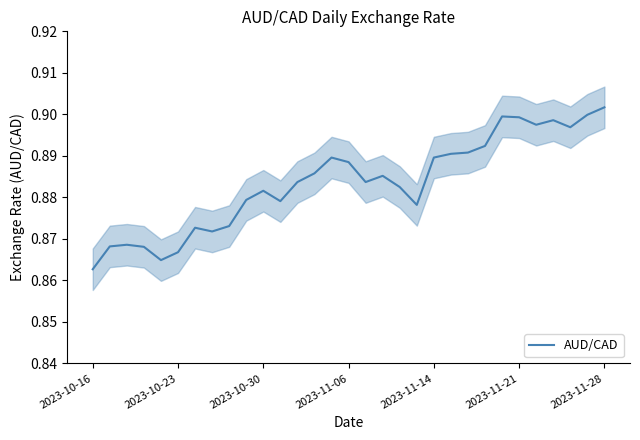

At which label is AUD/CAD closest to 0?

2023-10-16